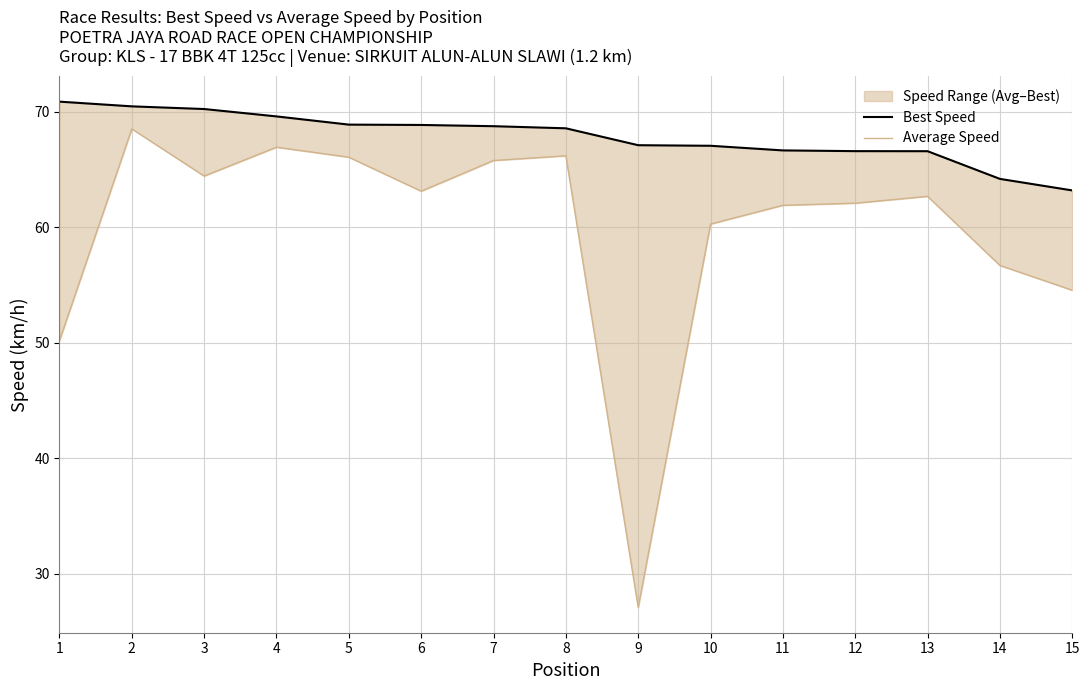

What is the average value of the Best Speed series?

67.8